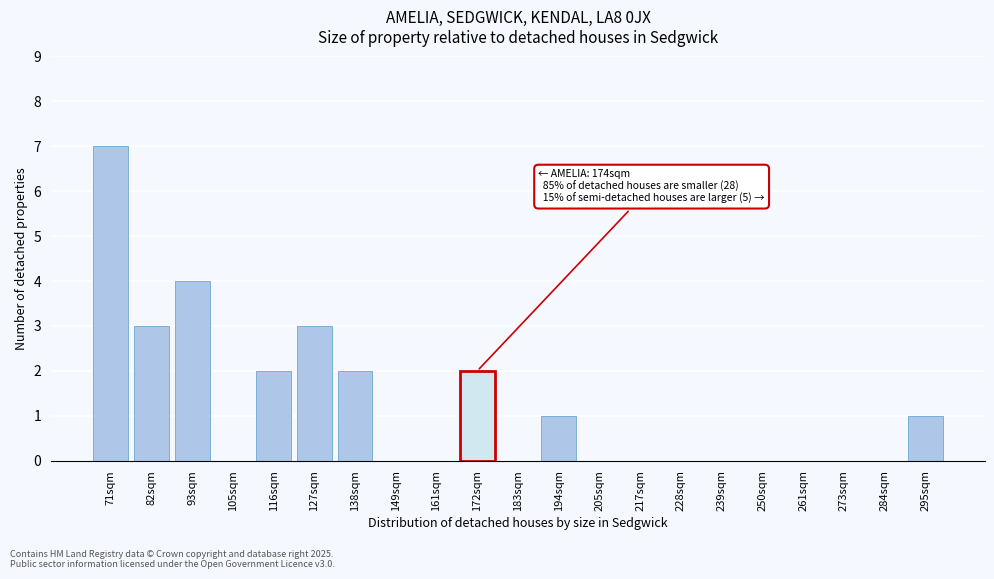

Reading left to right, list all the values displayed in this chart.

71sqm=7	82sqm=3	93sqm=4	105sqm=0	116sqm=2	127sqm=3	138sqm=2	149sqm=0	161sqm=0	172sqm=2	183sqm=0	194sqm=1	205sqm=0	217sqm=0	228sqm=0	239sqm=0	250sqm=0	261sqm=0	273sqm=0	284sqm=0	295sqm=1